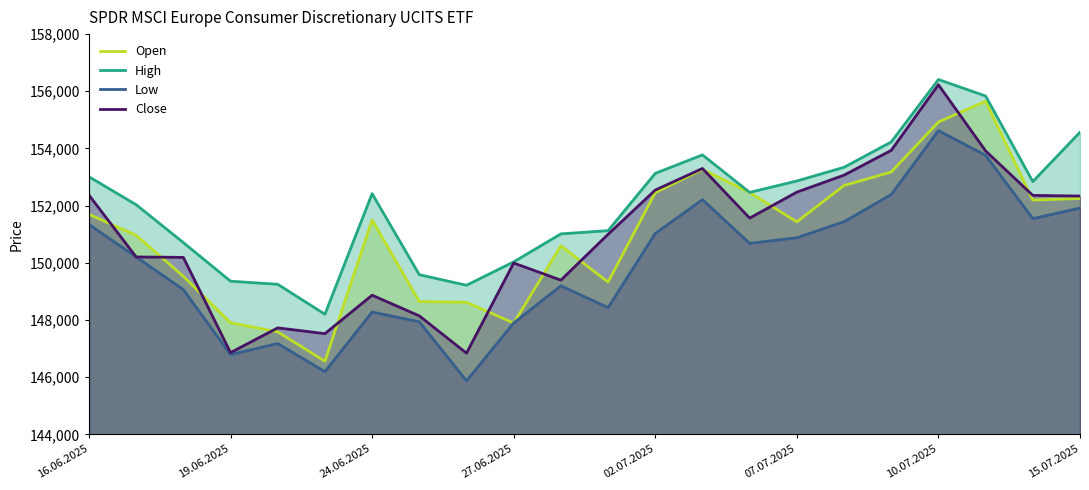

At which label does Close reach its minimum?

8